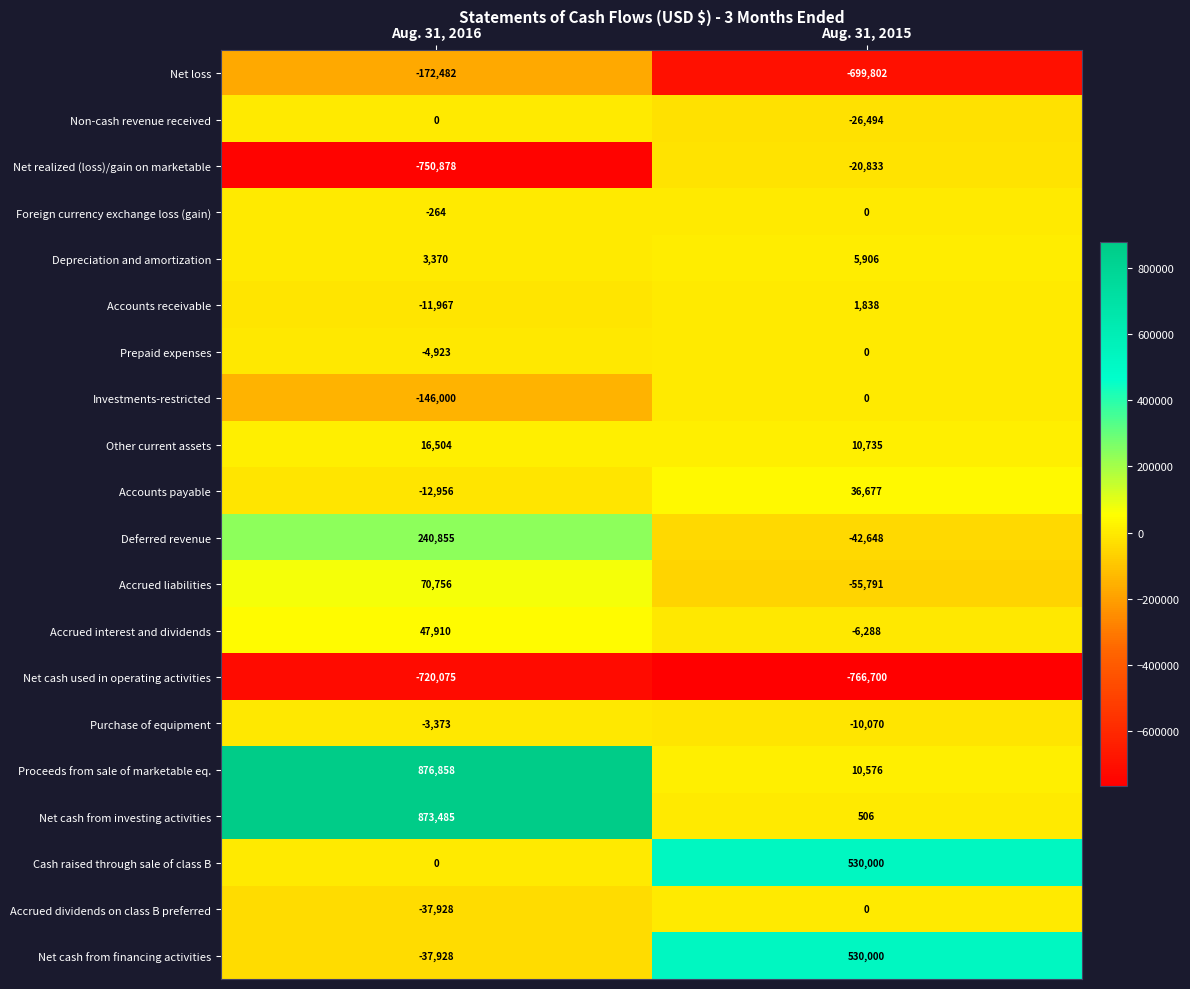

At which label does Accounts payable reach its minimum?

Aug. 31, 2016